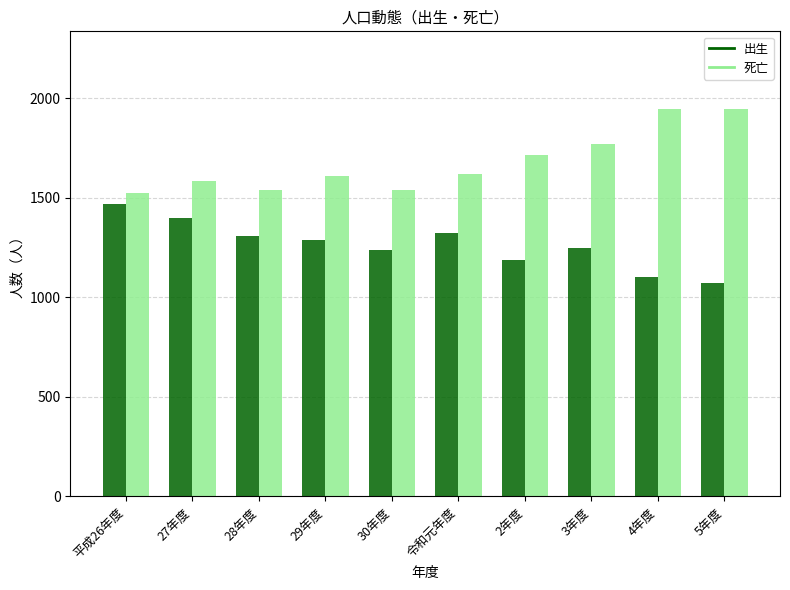

Does the chart contain any negative values?

No